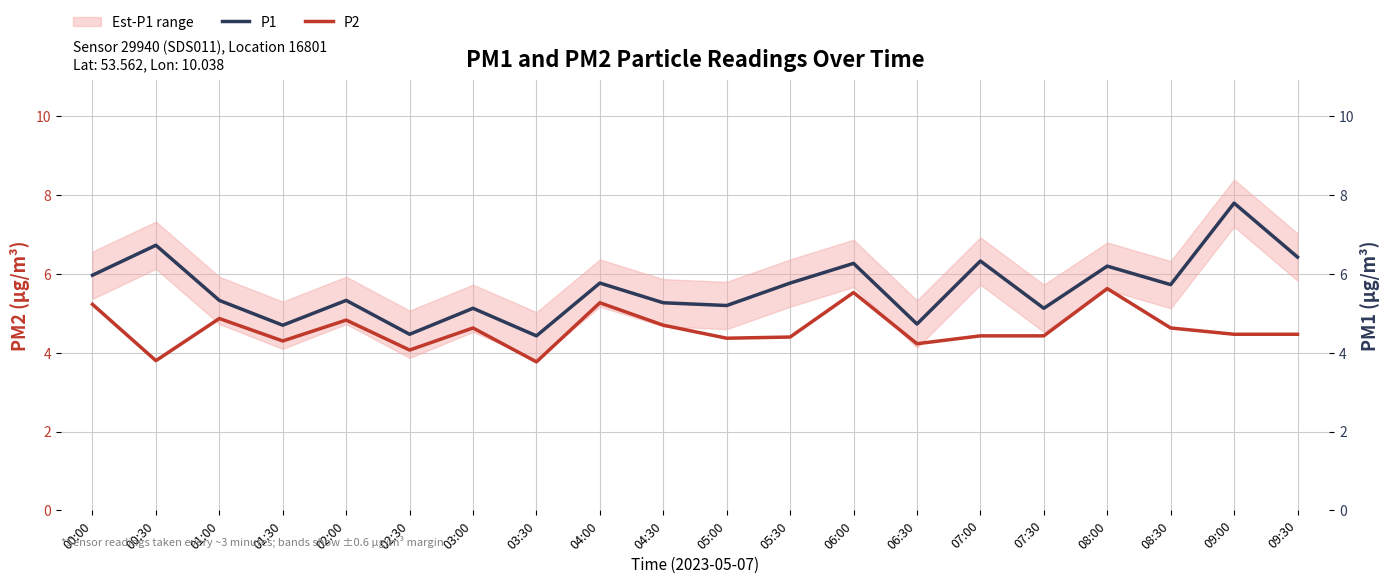

At which category does the chart reach its peak across all series?

09:00